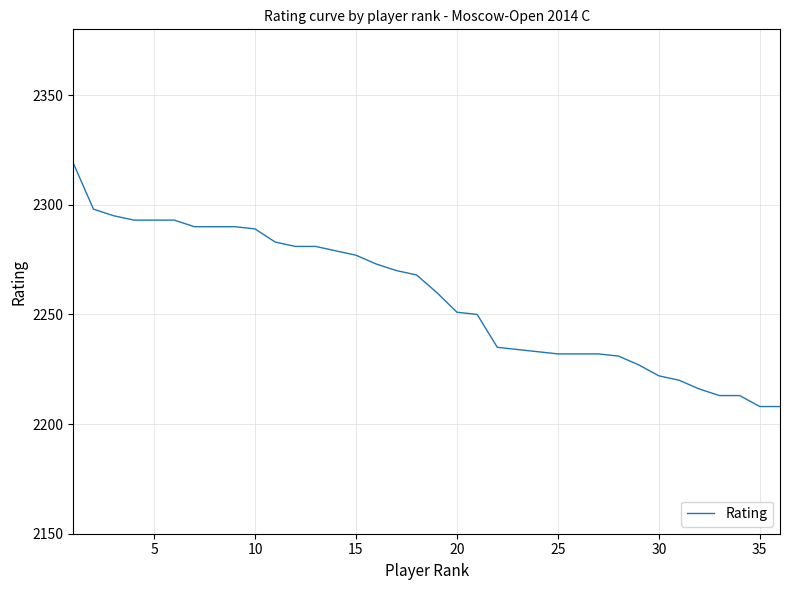

What is the smallest value displayed?

2208